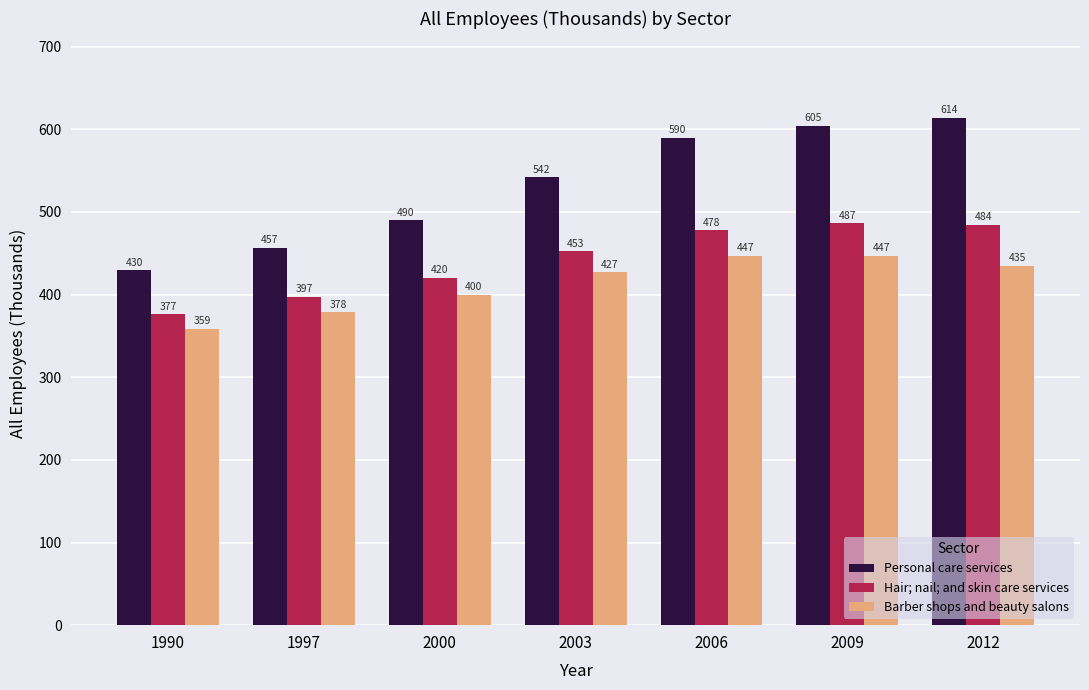

Which series changed the most between 2006 and 2012?

Personal care services